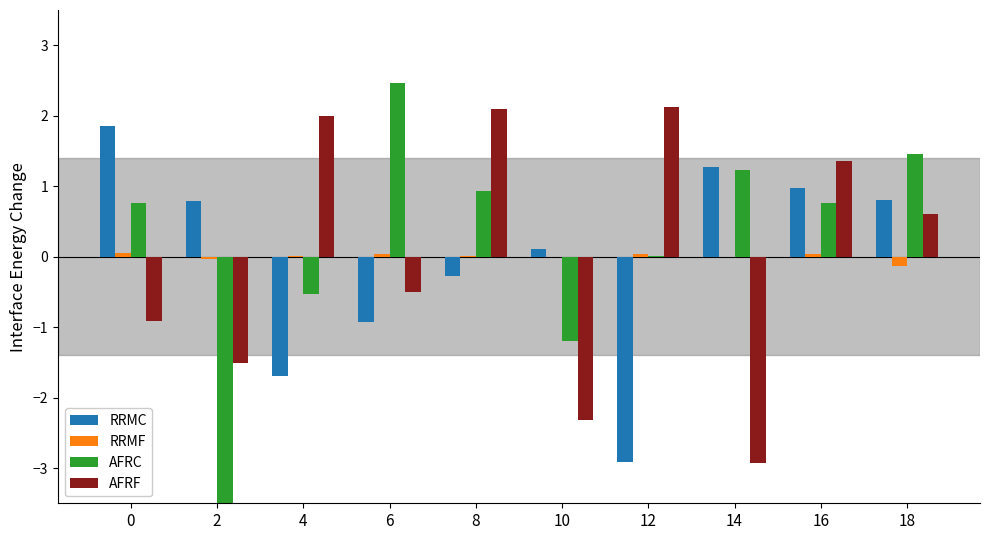

Does the chart contain any negative values?

Yes